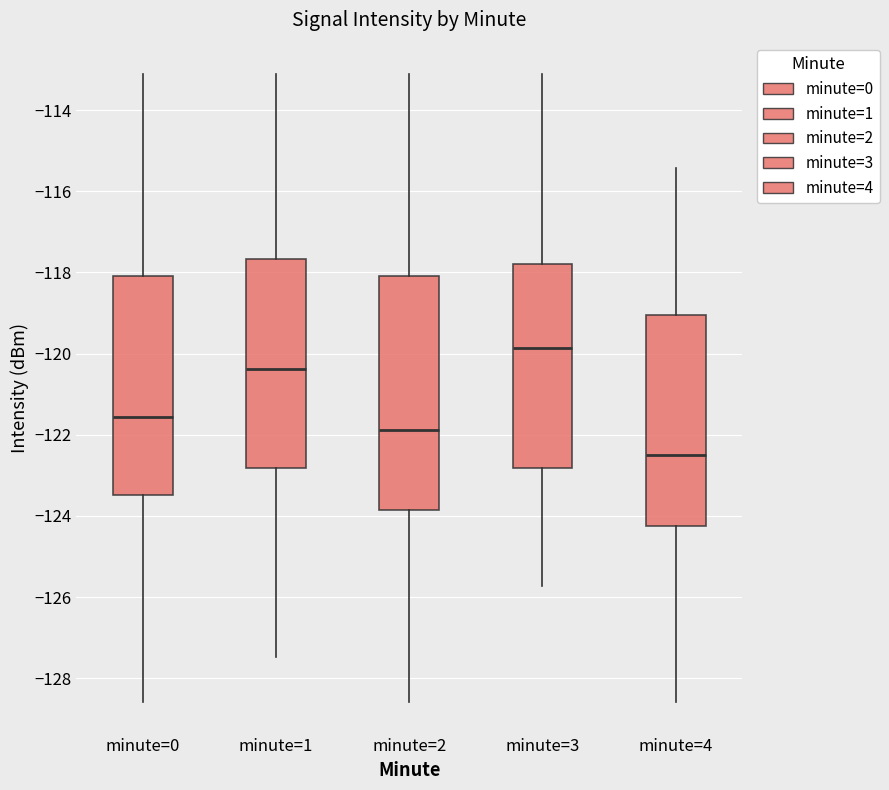

Reading left to right, read every box against the y-axis: the position of its median line, the range the box covers, and the ends of its whiskers. The values are not printed on the chart, so give them approximately, as read against the axis.

minute=0: median -121.6, box -123.4 to -118.0, whiskers -128.6 to -113.2
minute=1: median -120.4, box -122.8 to -117.6, whiskers -127.4 to -113.2
minute=2: median -121.8, box -123.8 to -118.0, whiskers -128.6 to -113.2
minute=3: median -119.8, box -122.8 to -117.8, whiskers -125.8 to -113.2
minute=4: median -122.6, box -124.2 to -119.0, whiskers -128.6 to -115.4